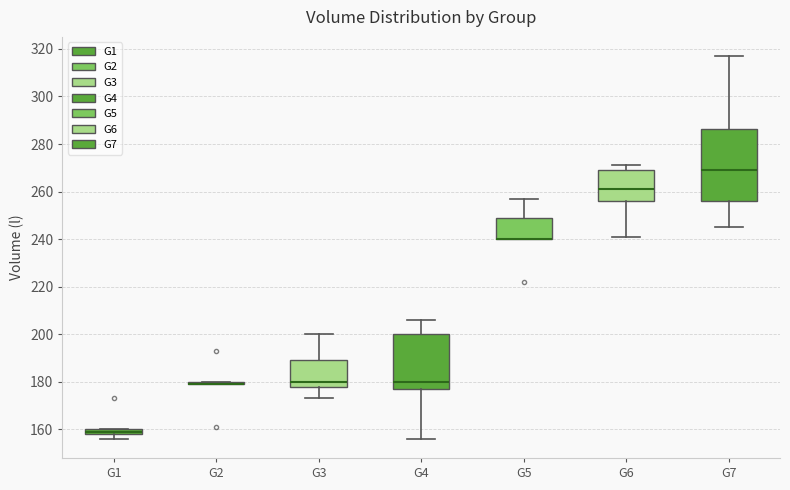

Comparing the boxes themselves (not the whiskers), which one is the tallest?

G7